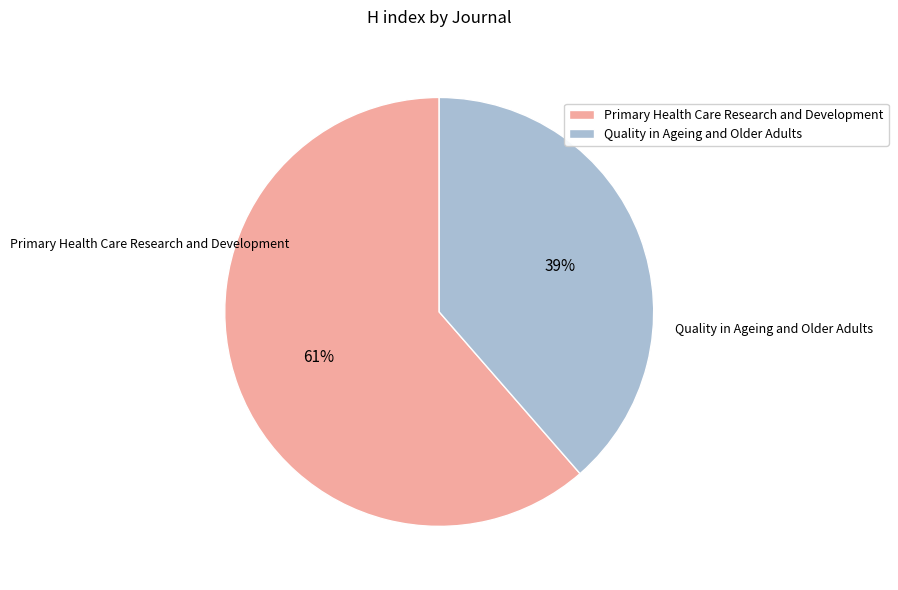

Does Primary Health Care Research and Development account for over 50% of the chart?

Yes